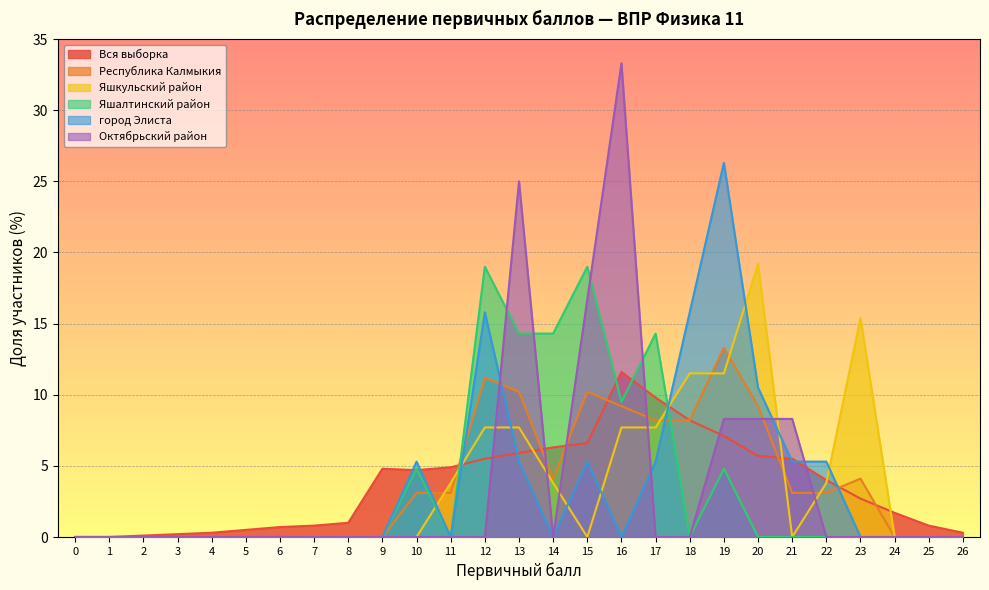

Which series changed the most between 4 and 24?

Вся выборка